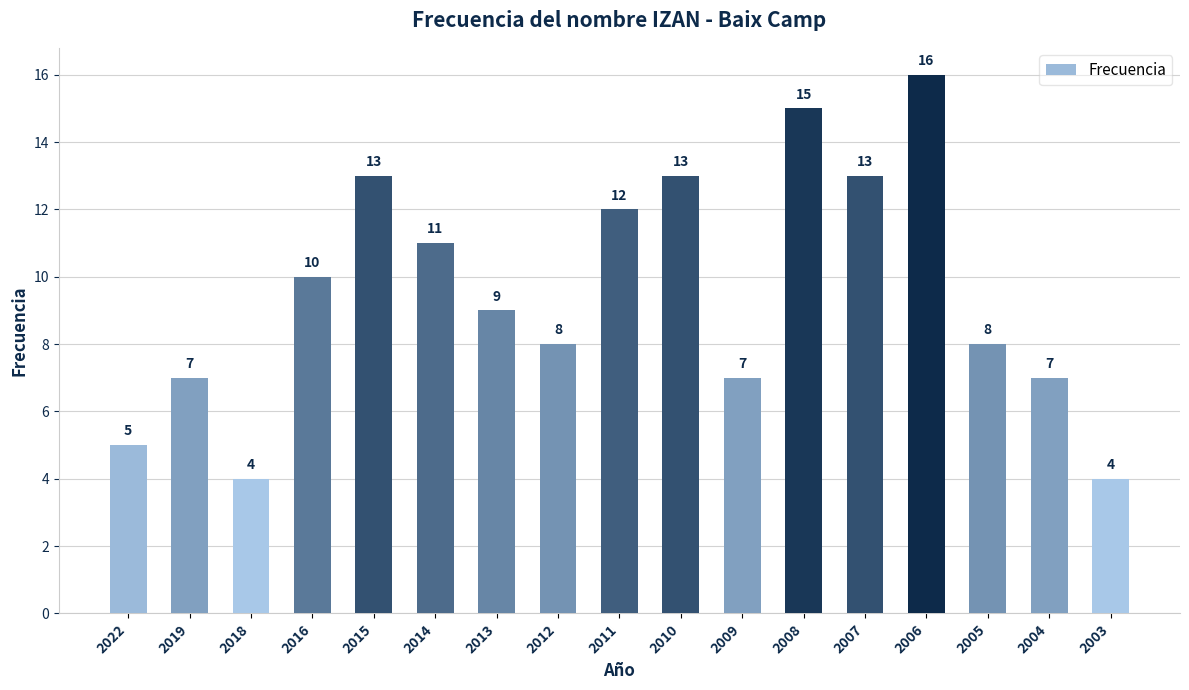

The chart shows a value of 7 at 2004. True or false?

True